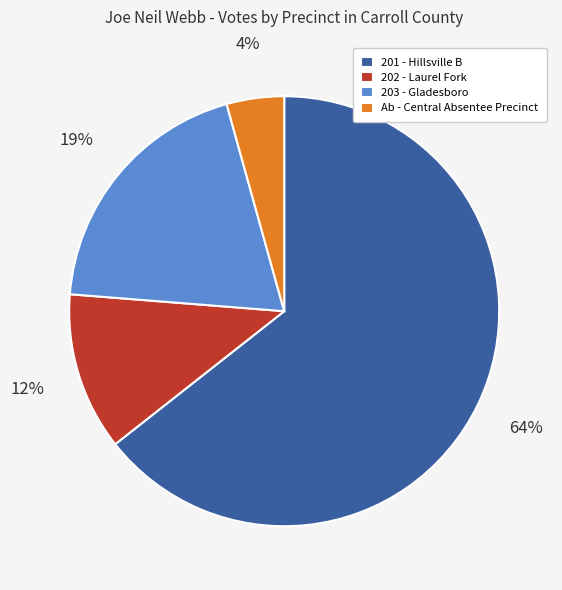

How many slices are in this pie chart?

4